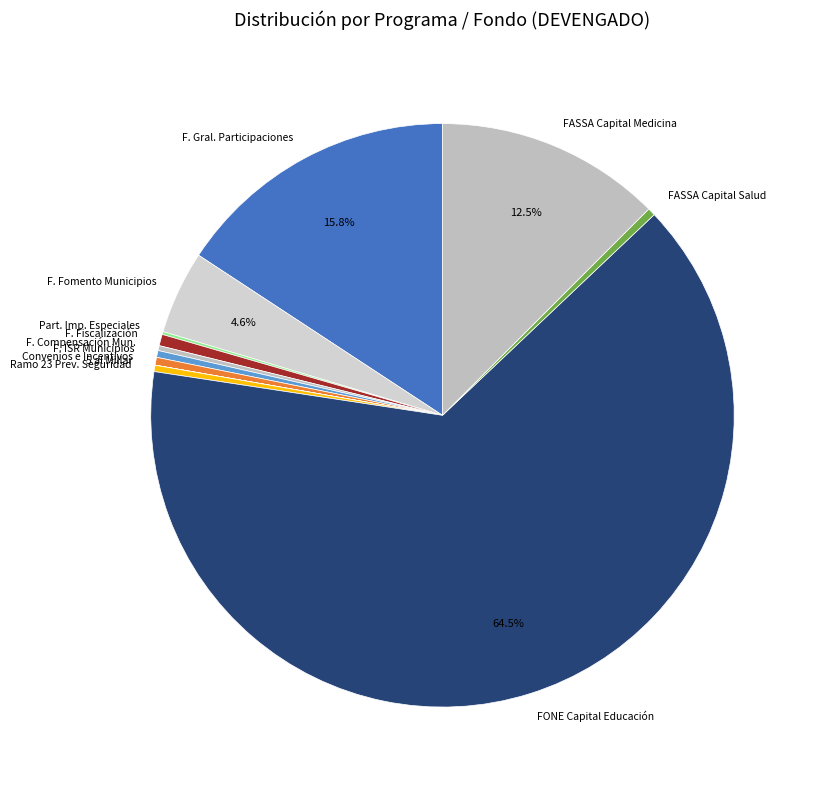

Which slice is the largest?

FONE Capital Educación